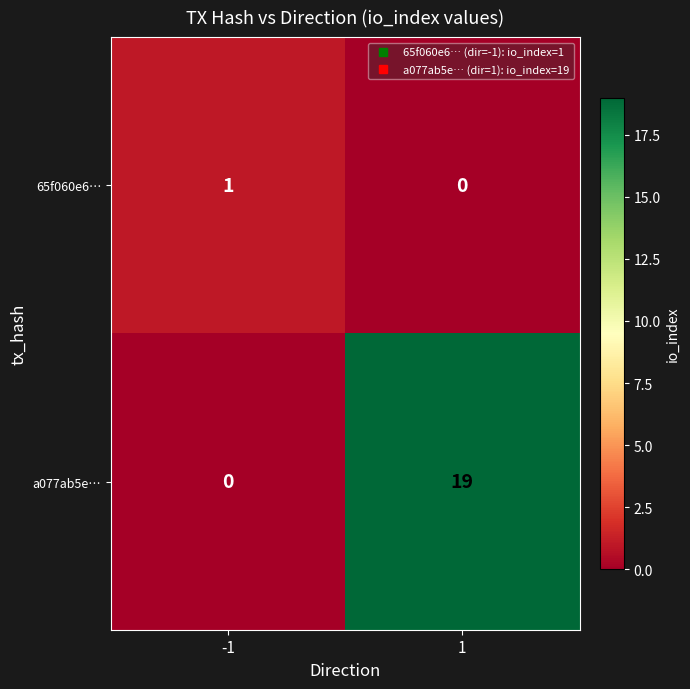

How many distinct data groups are displayed?

2